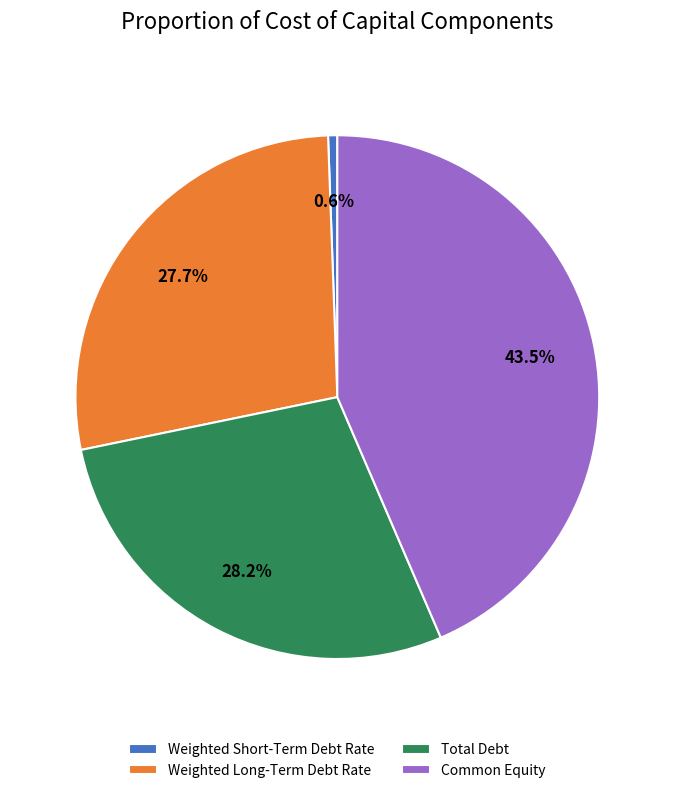

Which has a higher value, Common Equity or Total Debt?

Common Equity